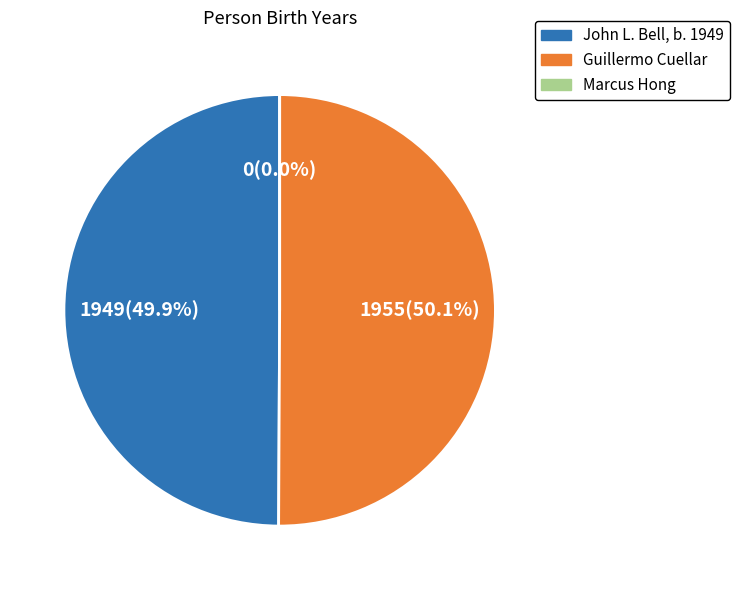

What percentage is the Guillermo Cuellar slice, to the nearest percent?

50%